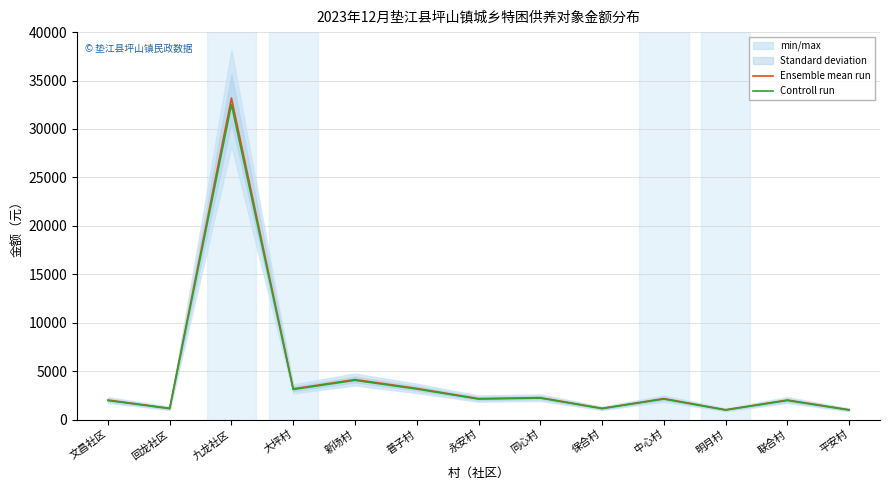

Reading left to right, extract all data points from this chart.

Ensemble mean run: 文昌社区=2010.0	回龙社区=1155.0	九龙社区=33195.0	大坪村=3170.0	新场村=4130.0	普子村=3215.0	永安村=2160.0	同心村=2260.0	保合村=1155.0	中心村=2160.0	明月村=1005.0	联合村=2010.0	平安村=1005.0
Controll run: 文昌社区=1969.8	回龙社区=1131.9	九龙社区=32531.1	大坪村=3106.6	新场村=4047.4	普子村=3150.7	永安村=2116.8	同心村=2214.8	保合村=1131.9	中心村=2116.8	明月村=984.9	联合村=1969.8	平安村=984.9